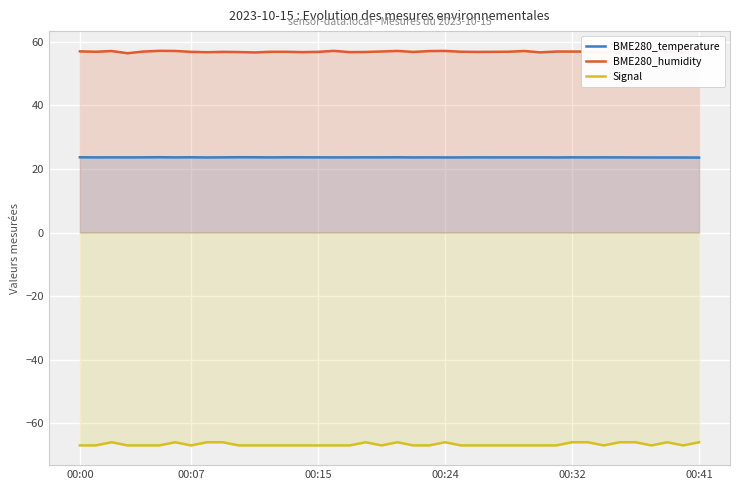

Which series has the widest spread of values?

Signal